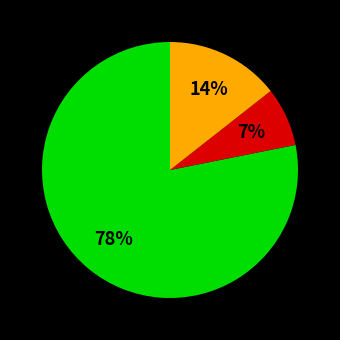

Is there any slice that represents more than half of the pie?

Yes